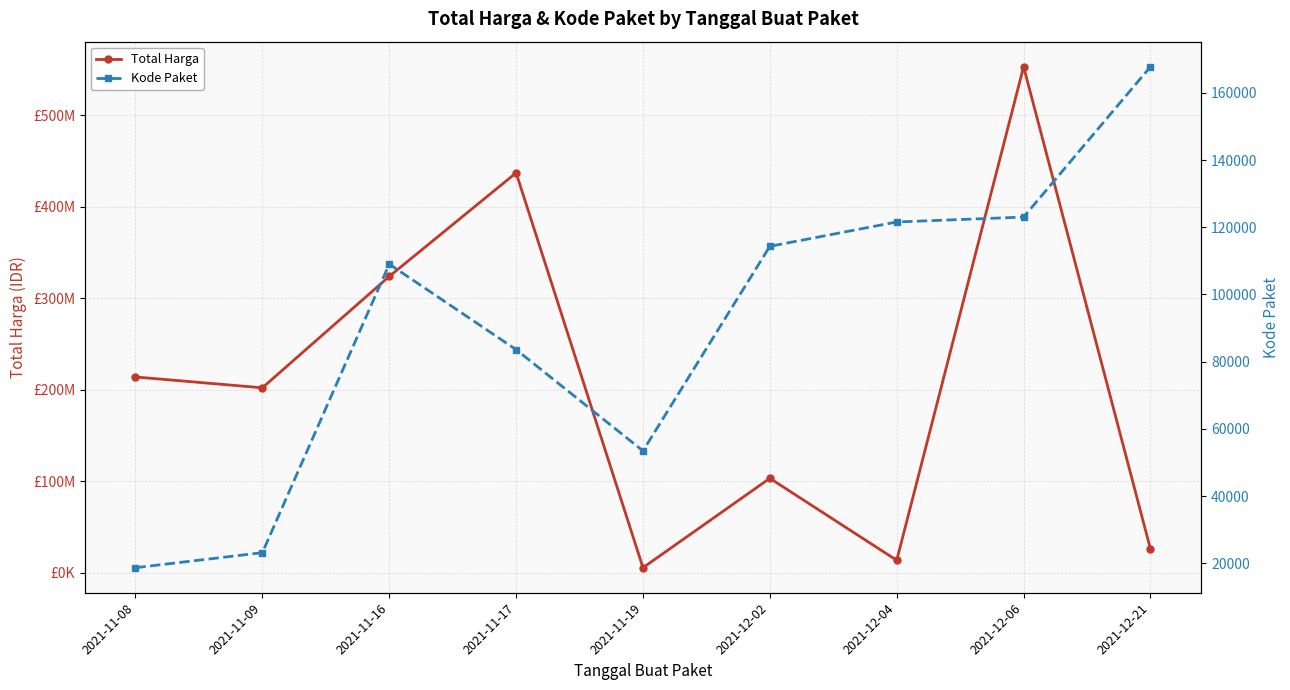

Which series changed the most between 2021-11-09 and 2021-11-19?

Total Harga